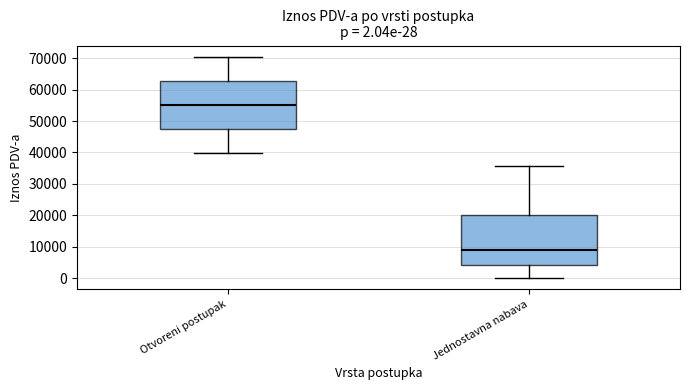

Which box has the lowest median line?

Jednostavna nabava